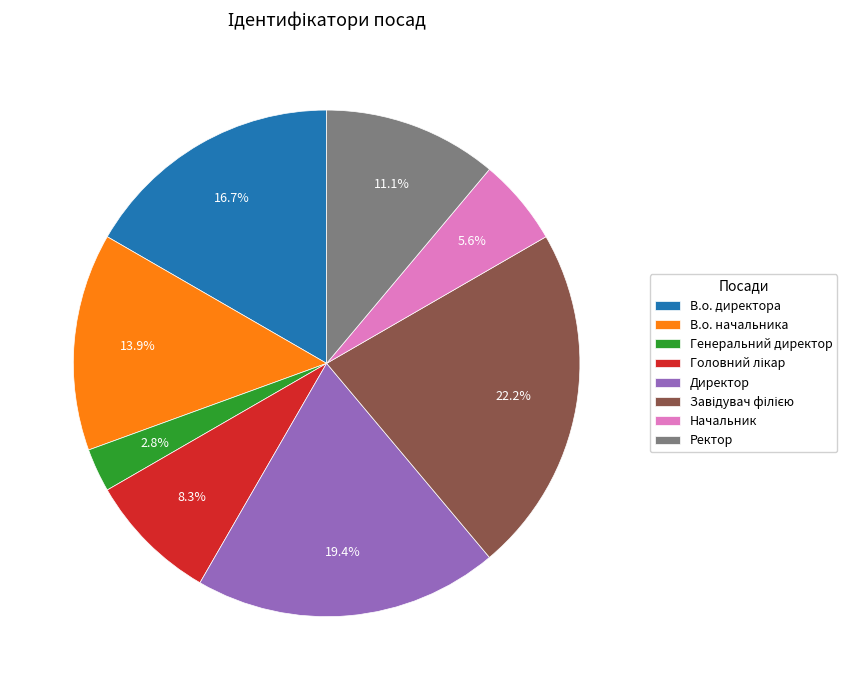

The В.о. директора slice represents 24% of the pie. True or false?

False